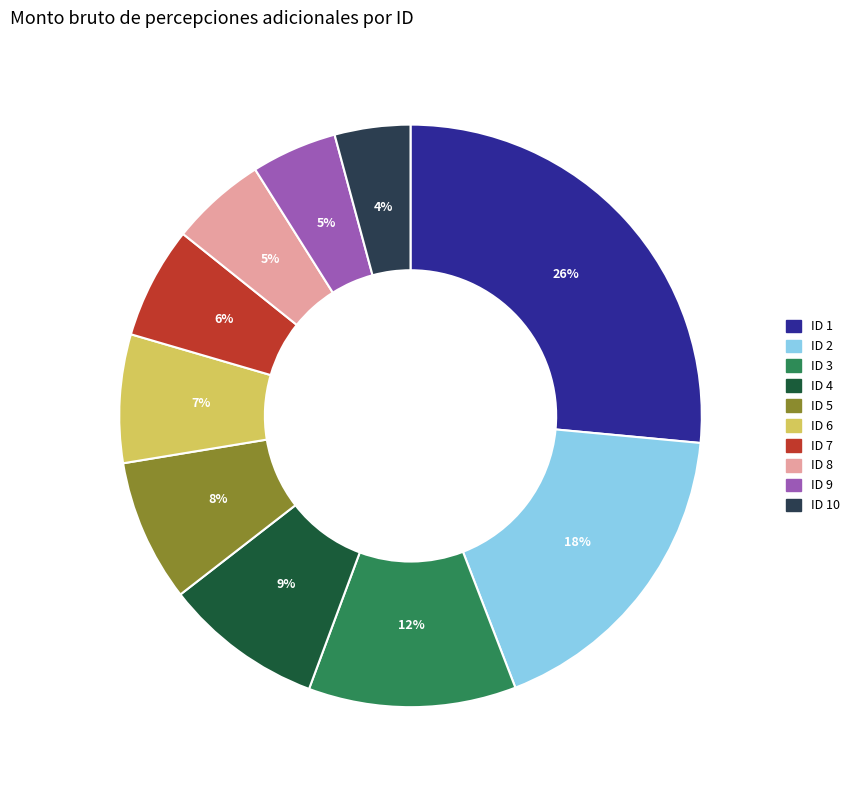

To the nearest percent, what is the average slice percentage?

10%